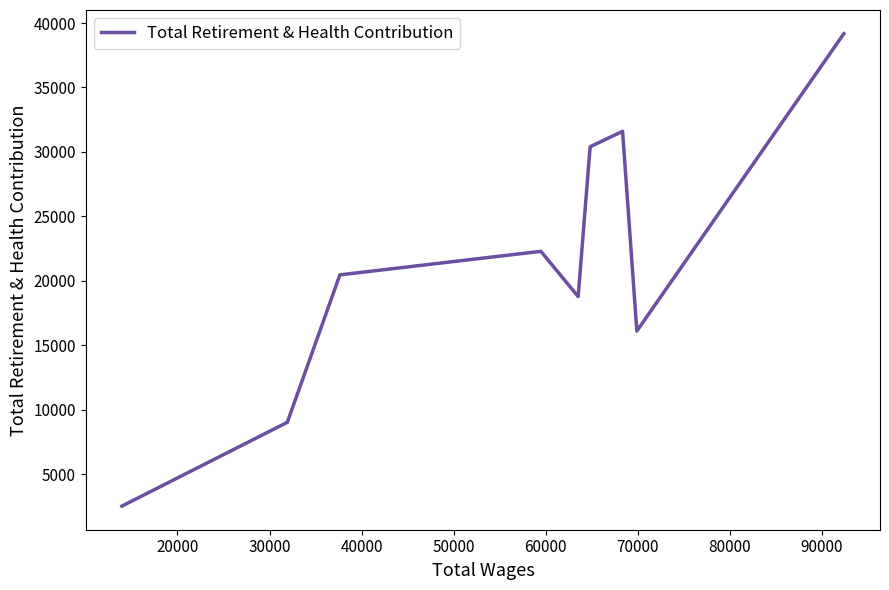

What is the greatest value displayed?

39179